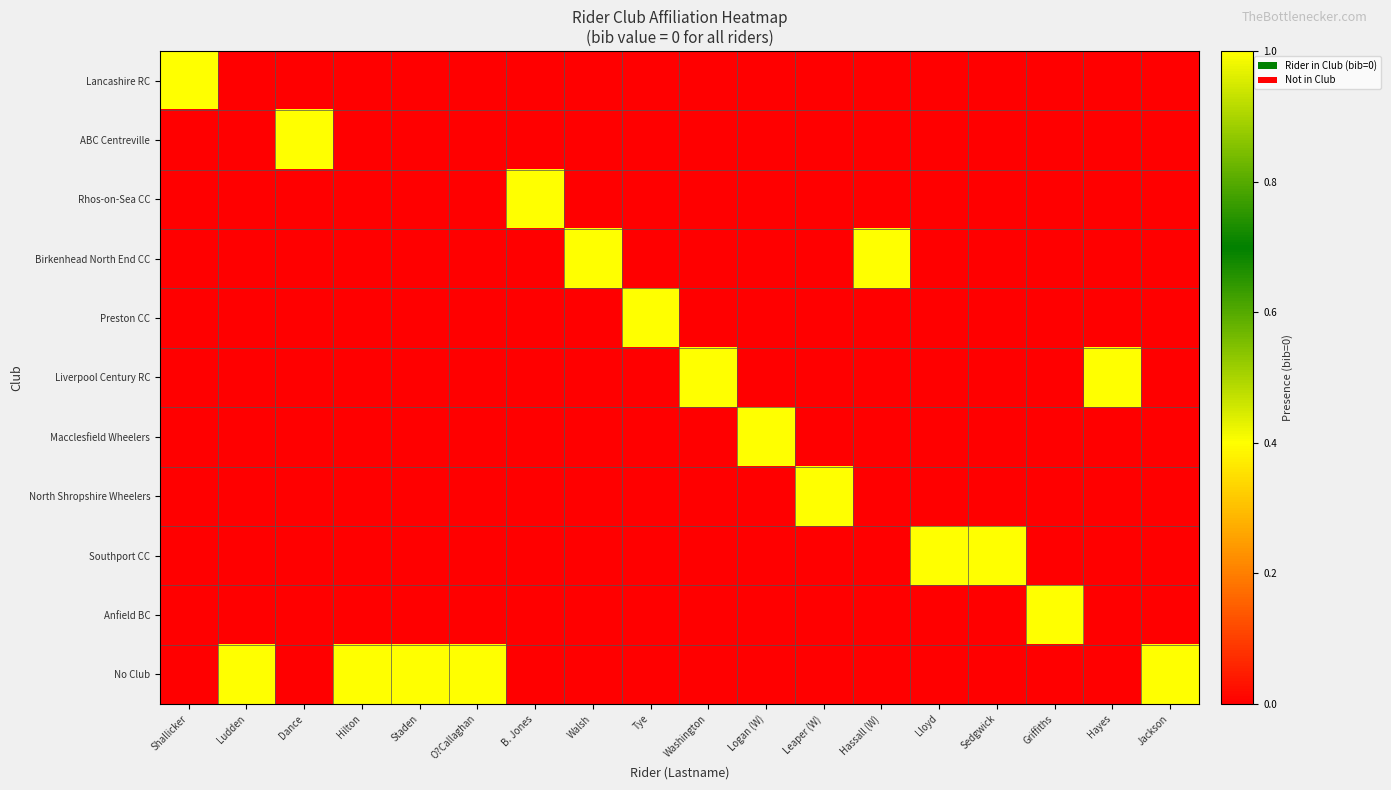

Which series has the largest total across all categories?

No Club